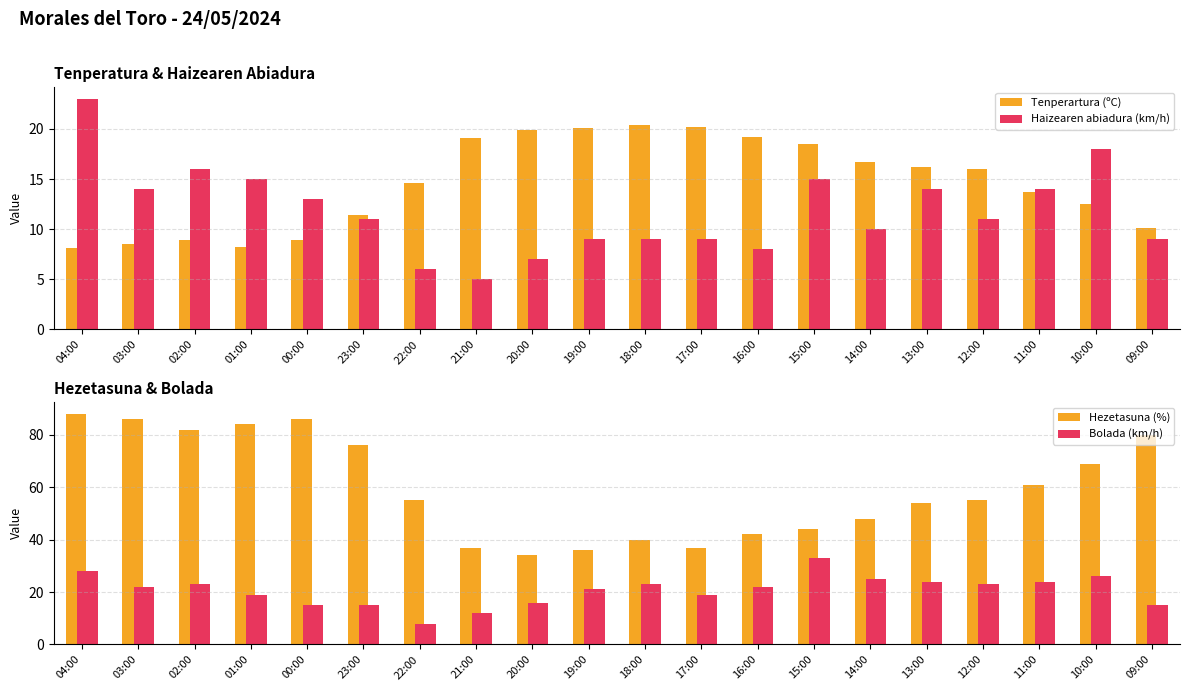

At which category is the sum across all series the highest?

04:00